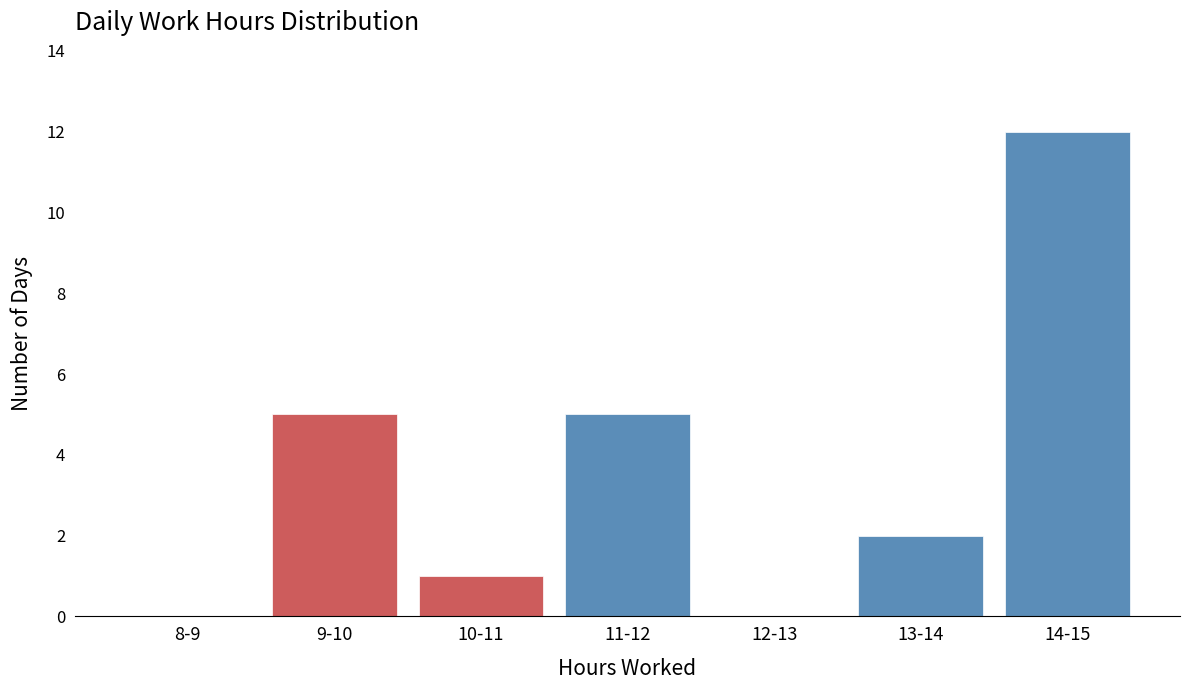

Reading left to right, extract all data points from this chart.

8-9=0	9-10=5	10-11=1	11-12=5	12-13=0	13-14=2	14-15=12